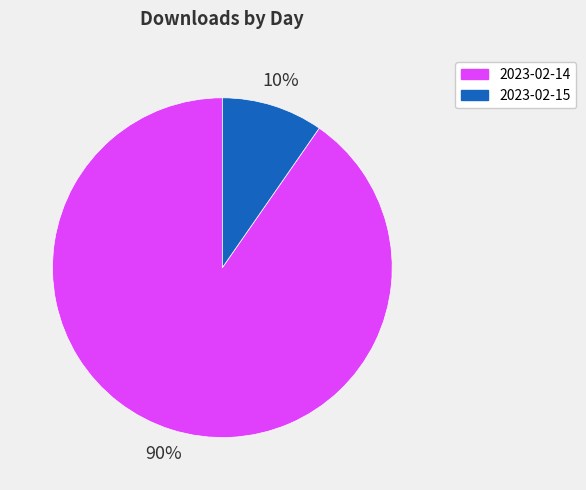

Combined, do 2023-02-15 and 2023-02-14 account for over 50%?

Yes